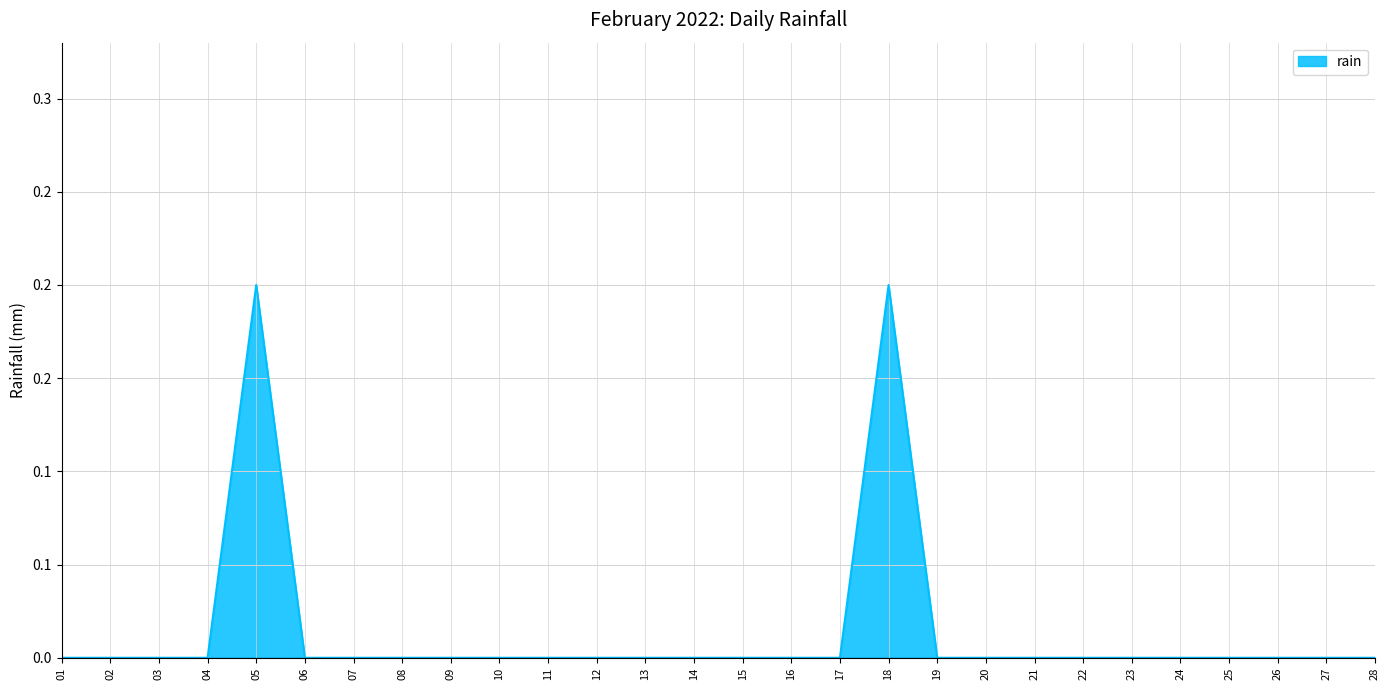

Does the chart display data point markers on the line(s)?

No